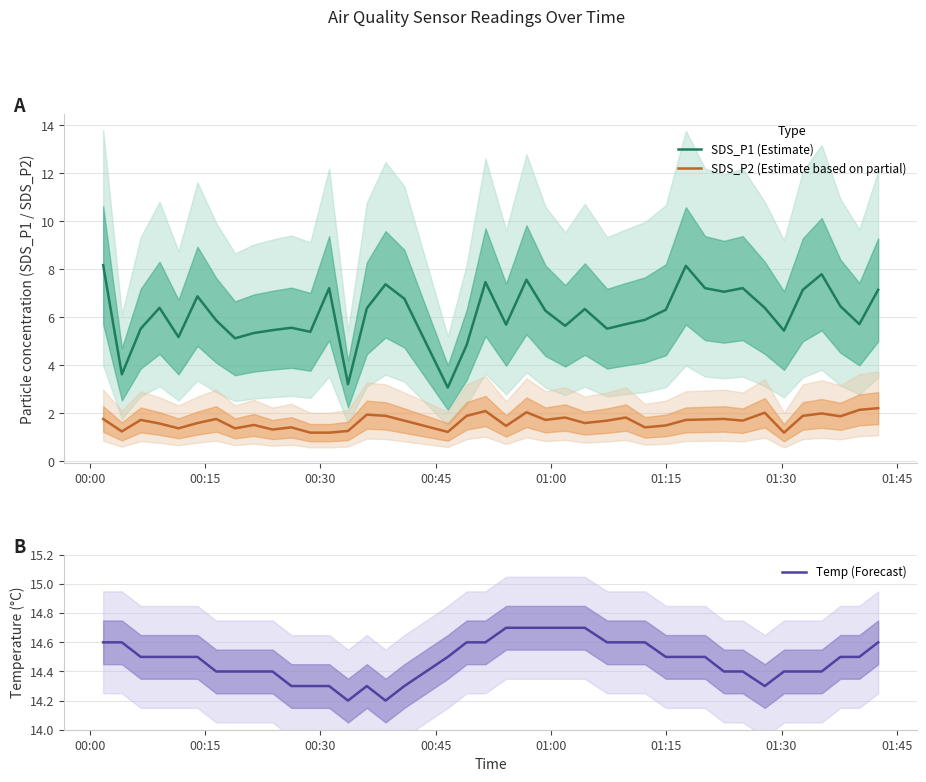

Which series has the largest range (max minus min)?

SDS_P1 (Estimate)